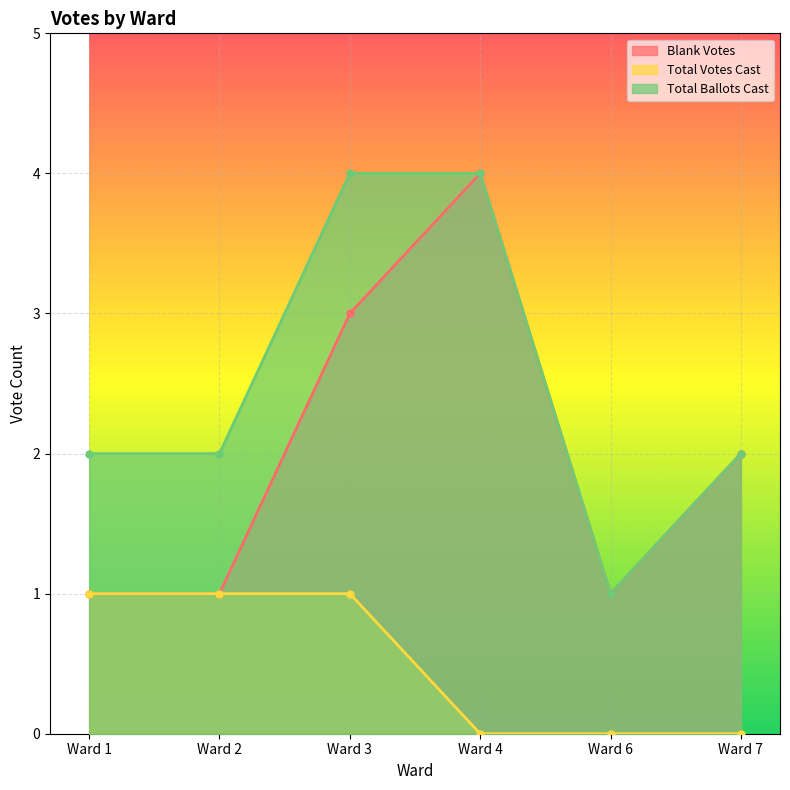

True or false: Total Votes Cast and Blank Votes cross at least once.

False